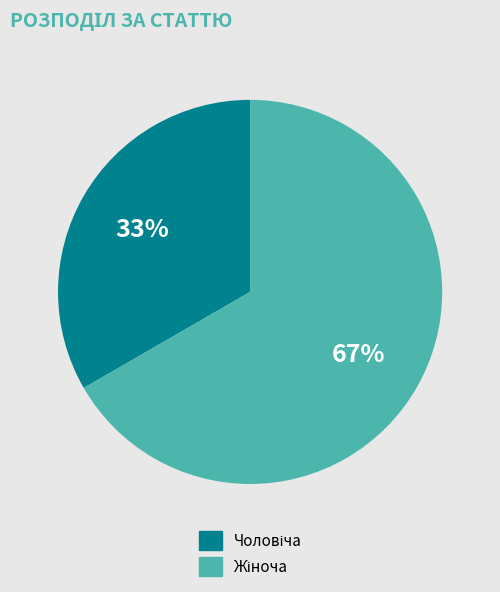

To the nearest percent, what is the average slice percentage?

50%